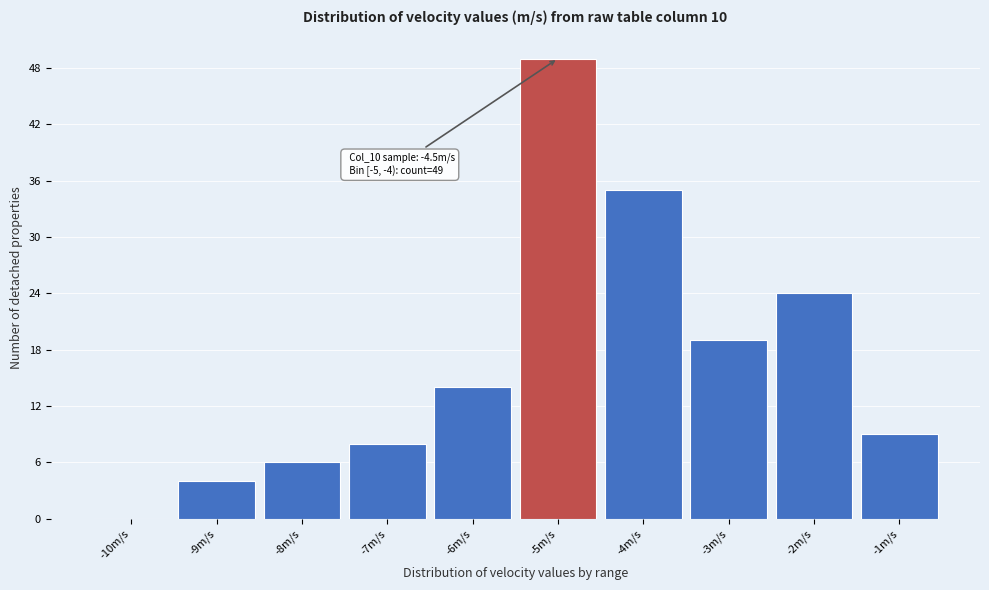

Reading right to left, transcribe all the data shown in this chart.

-1m/s=9	-2m/s=24	-3m/s=19	-4m/s=35	-5m/s=49	-6m/s=14	-7m/s=8	-8m/s=6	-9m/s=4	-10m/s=0